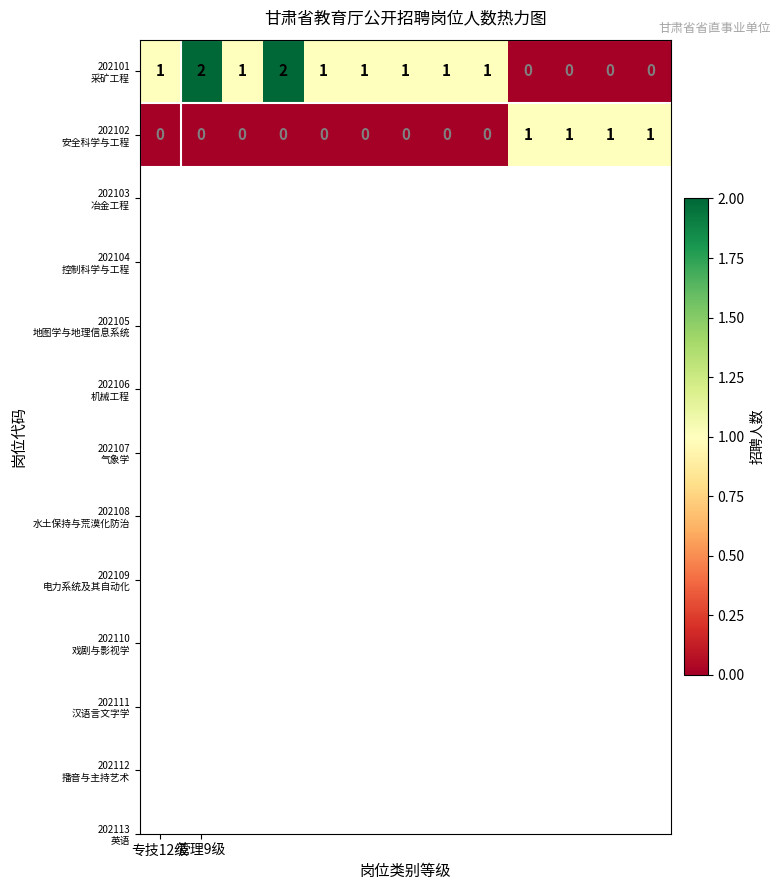

At how many categories does at least one series exceed 0?

13